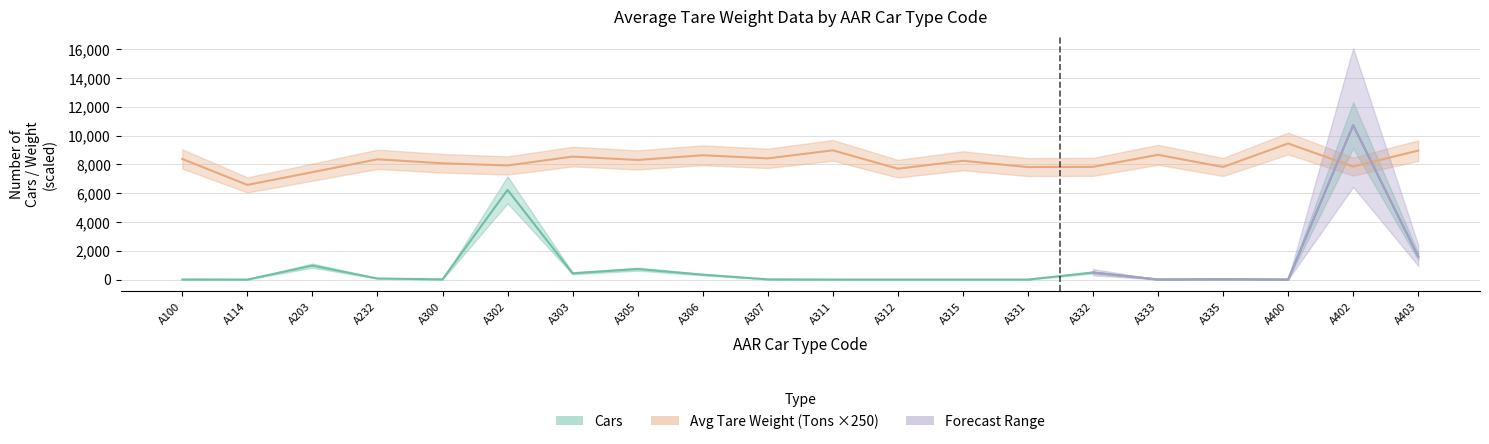

What is the value of the Cars point at the 18th from the left?

1.0